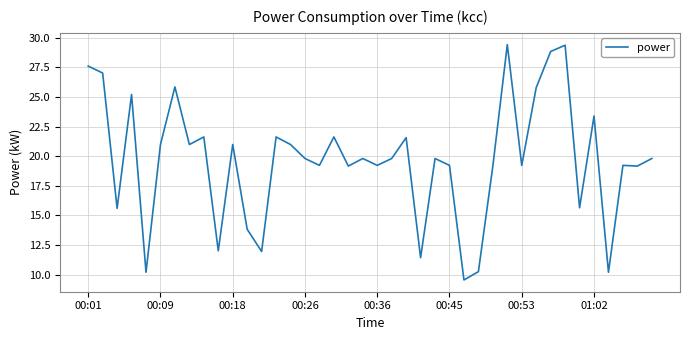

What is the difference between the maximum and minimum values?

19.9